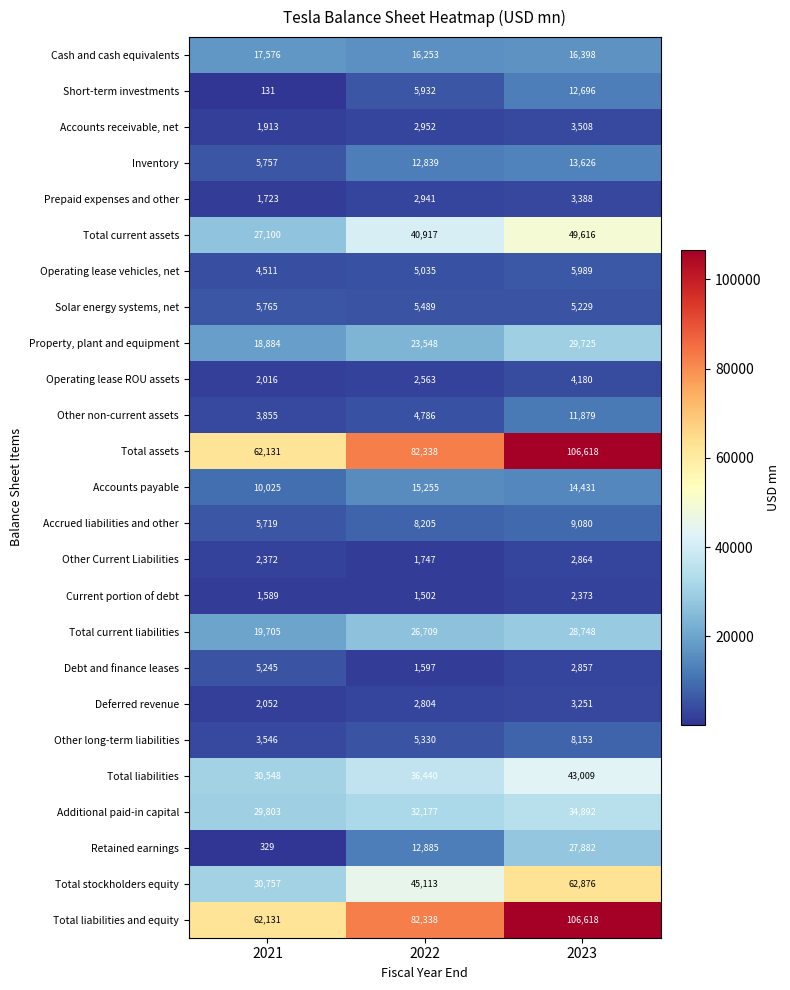

Where is Total current assets nearest to the value 38358?

2022